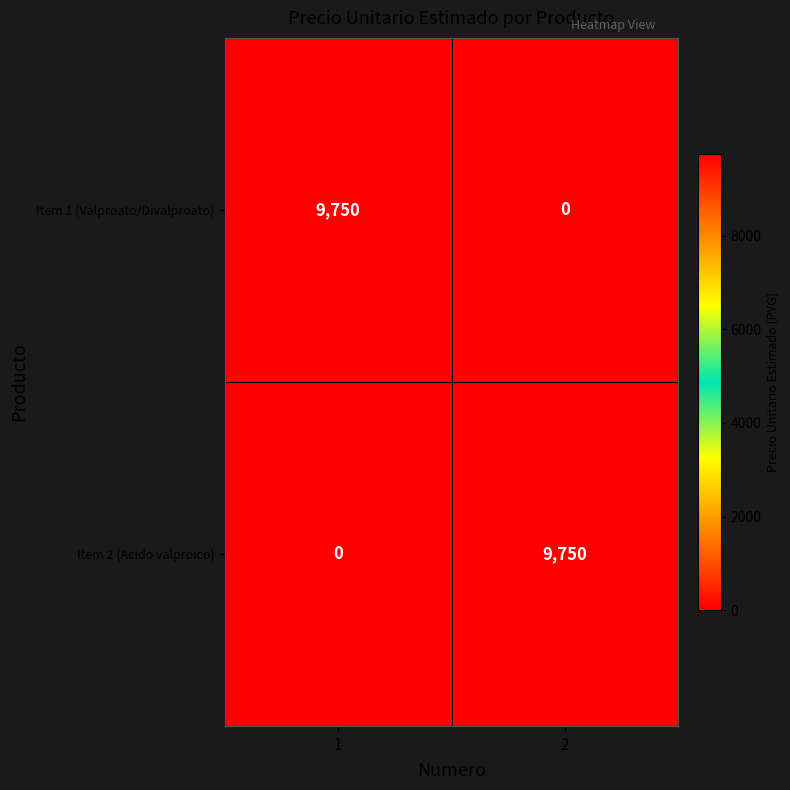

True or false: Item 2 (Acido valproico) has a value of 9750 at 2.

True